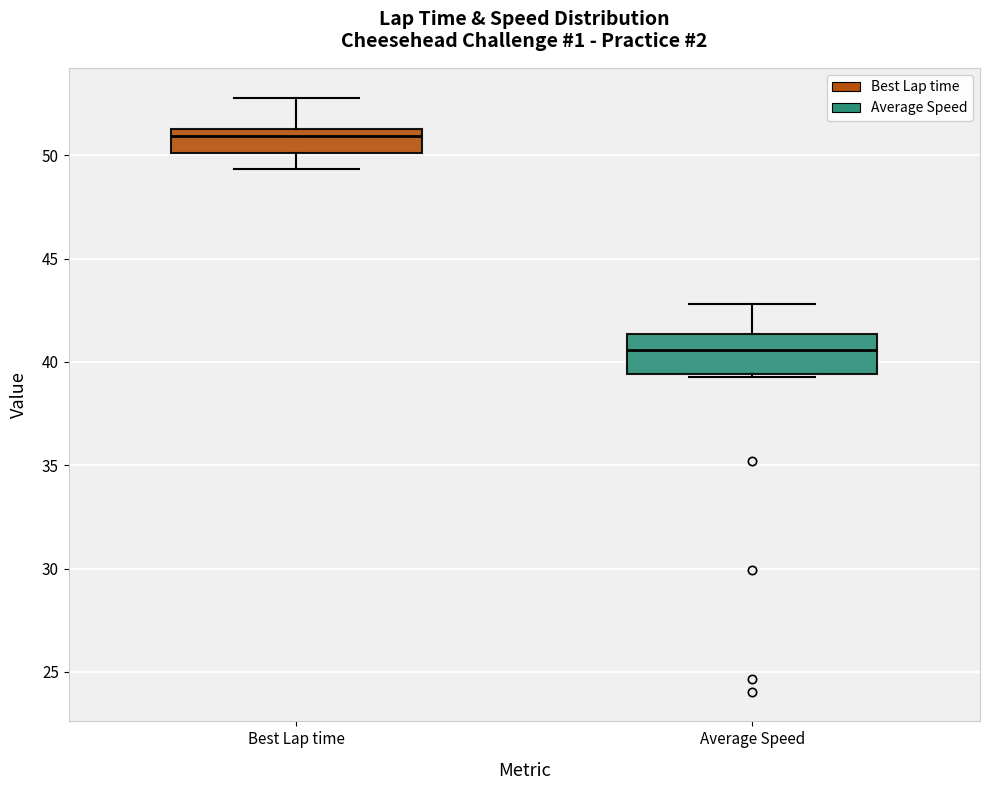

Where does the median line of the box for Average Speed sit on the y-axis? The values are not printed on the chart, so give them approximately, as read against the axis.

40.5